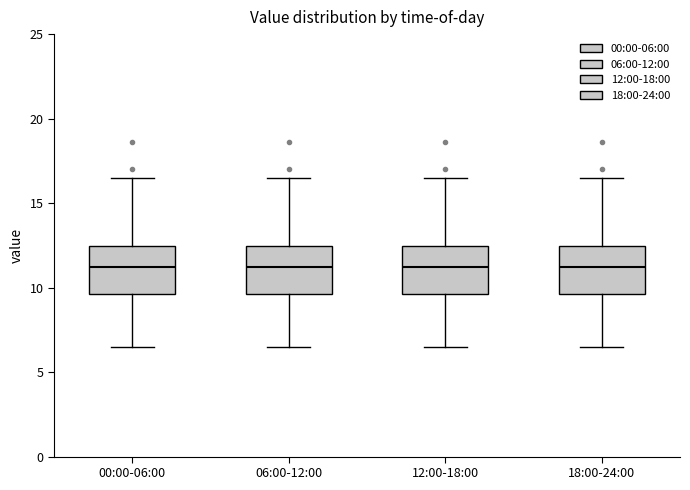

Where does the median line of the box for 00:00-06:00 sit on the y-axis? The values are not printed on the chart, so give them approximately, as read against the axis.

11.0